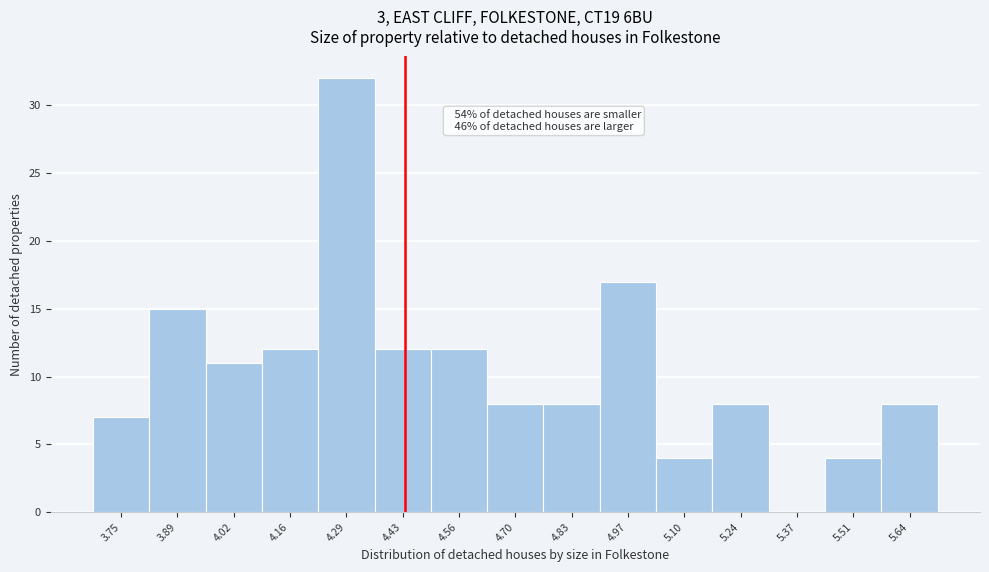

Reading left to right, list all the values displayed in this chart.

3.75=7	3.89=15	4.02=11	4.16=12	4.29=32	4.43=12	4.56=12	4.70=8	4.83=8	4.97=17	5.10=4	5.24=8	5.37=0	5.51=4	5.64=8